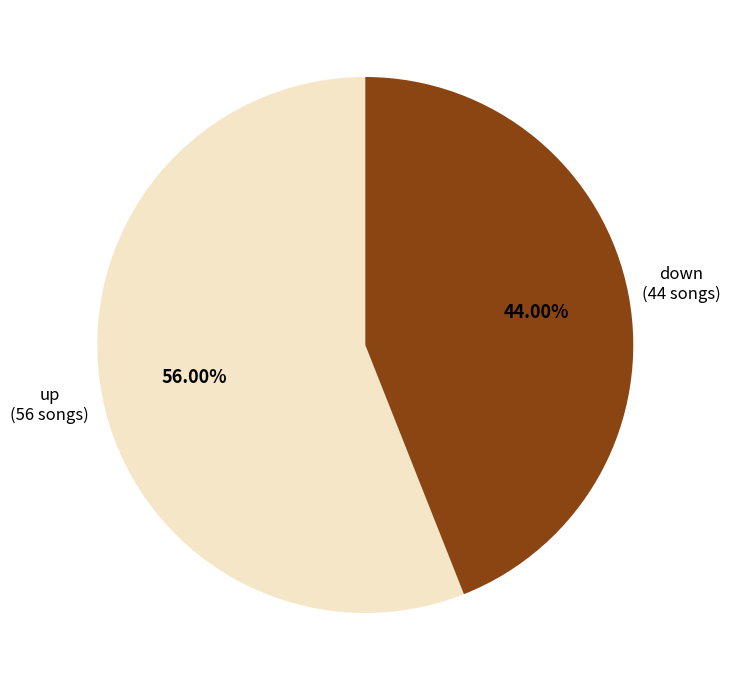

Does any single category account for the majority?

Yes